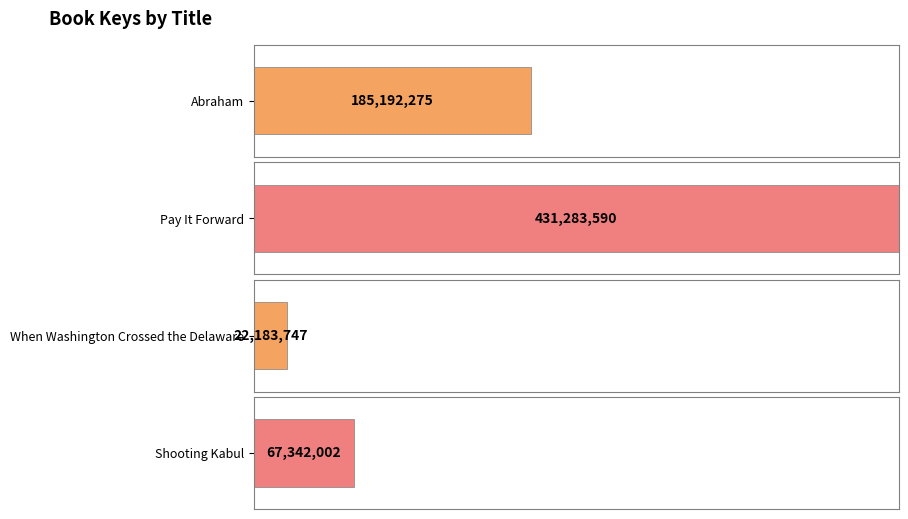

Reading left to right, list all the values displayed in this chart.

Abraham=185192275	Pay It Forward=431283590	When Washington Crossed the Delaware=22183747	Shooting Kabul=67342002